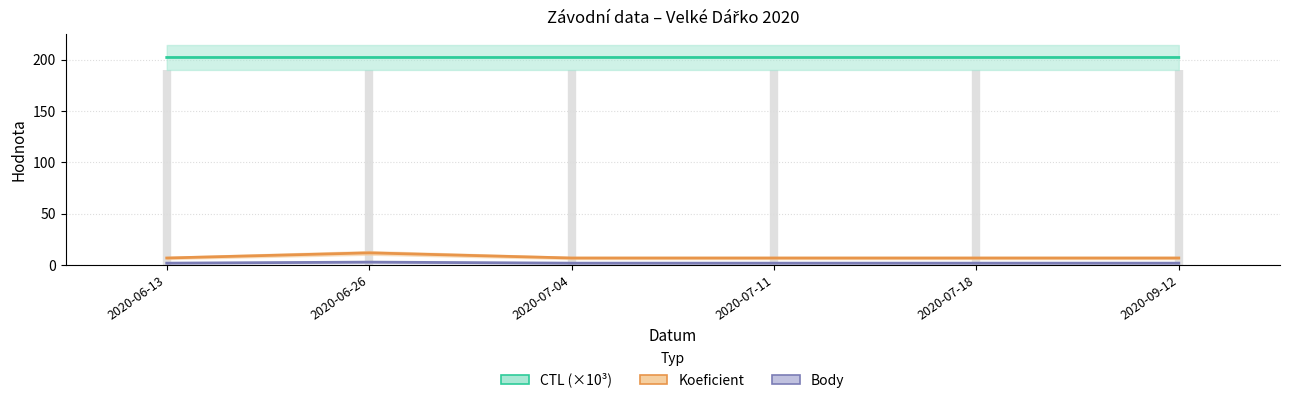

True or false: CTL (×10³) and Koeficient intersect in this chart.

False